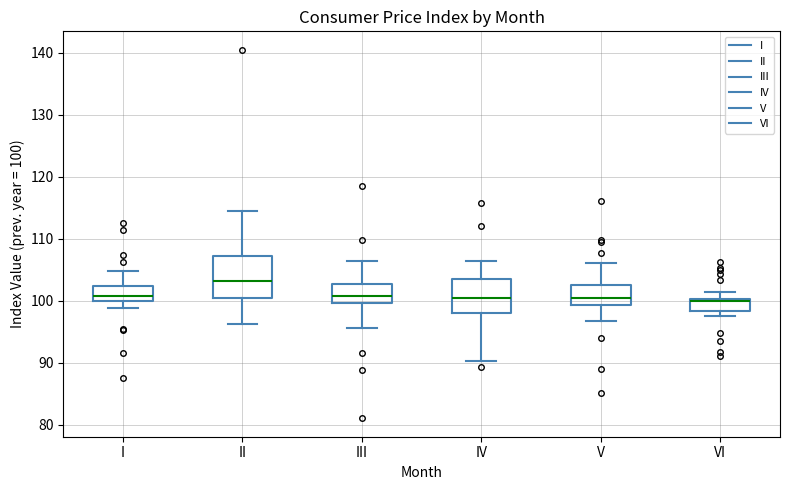

Reading left to right, transcribe this box plot: for each box, give where its median line is, the range the box spans, and where its two whiskers end, as read against the y-axis. The values are not printed on the chart, so give them approximately, as read against the axis.

I: median 101, box 100 to 102, whiskers 99 to 105
II: median 103, box 100 to 107, whiskers 96 to 114
III: median 101, box 100 to 103, whiskers 96 to 106
IV: median 100, box 98 to 104, whiskers 90 to 106
V: median 100, box 99 to 102, whiskers 97 to 106
VI: median 100 (just below the box's upper edge), box 98 to 100, whiskers 97 to 101